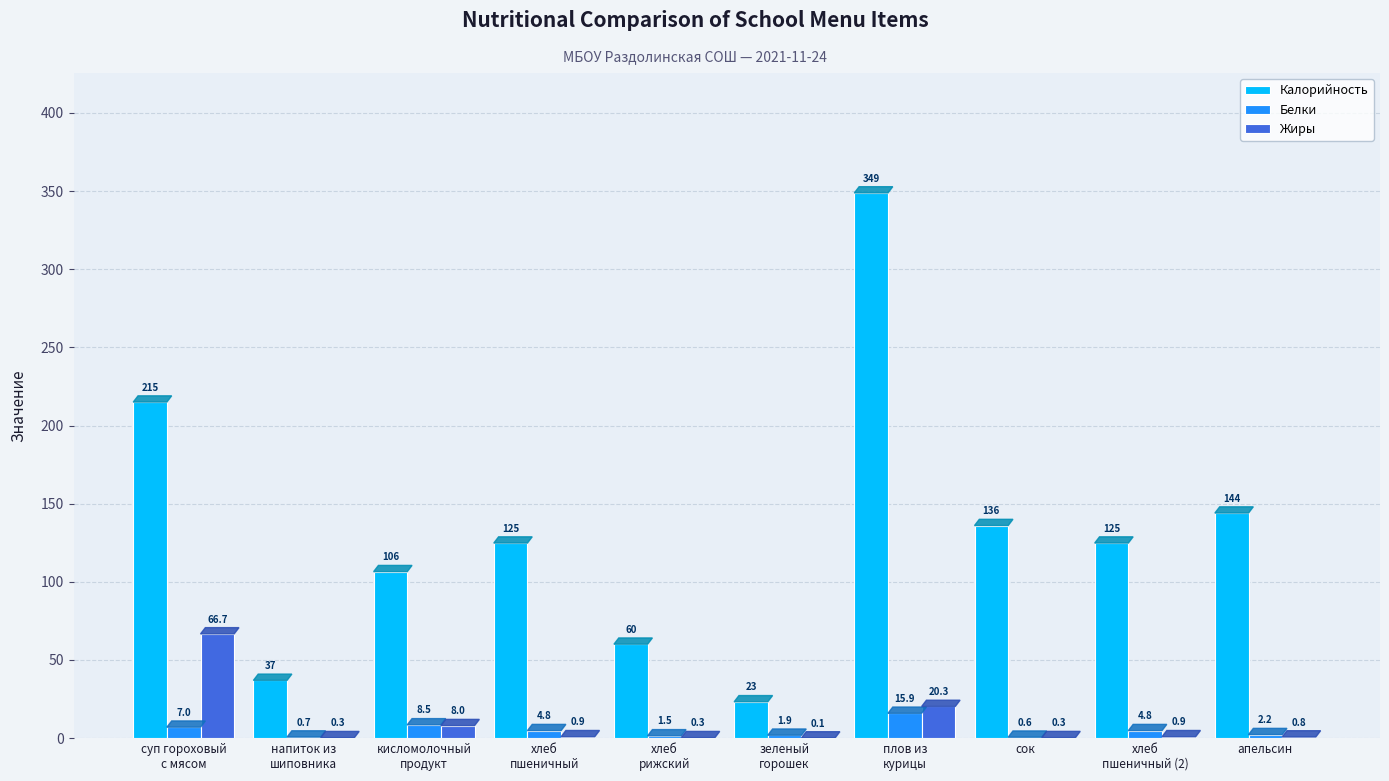

How many series are shown in this chart?

3